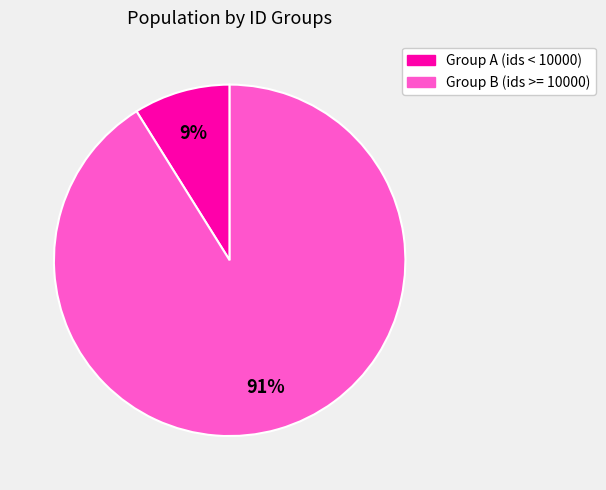

Which category has the smallest portion of the pie?

Group A (ids < 10000)